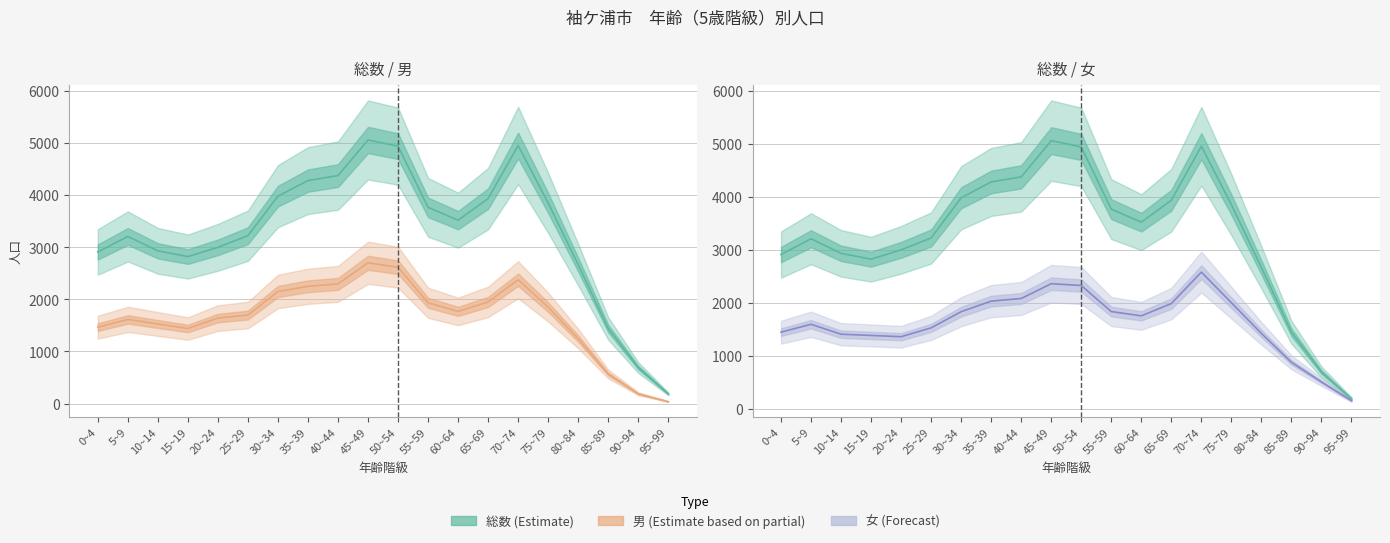

What is the difference between the second highest and second lowest values in the 男 series?

2430